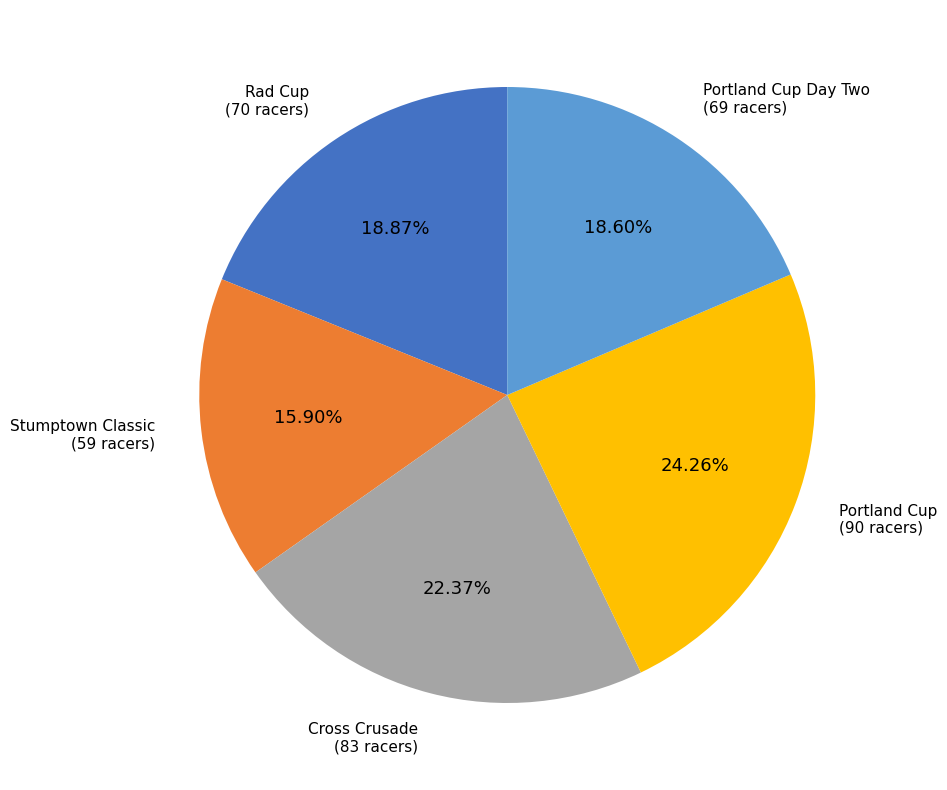

What is the ratio of the value at Portland Cup Day Two (69 racers) to the value at Rad Cup (70 racers)?

1.0